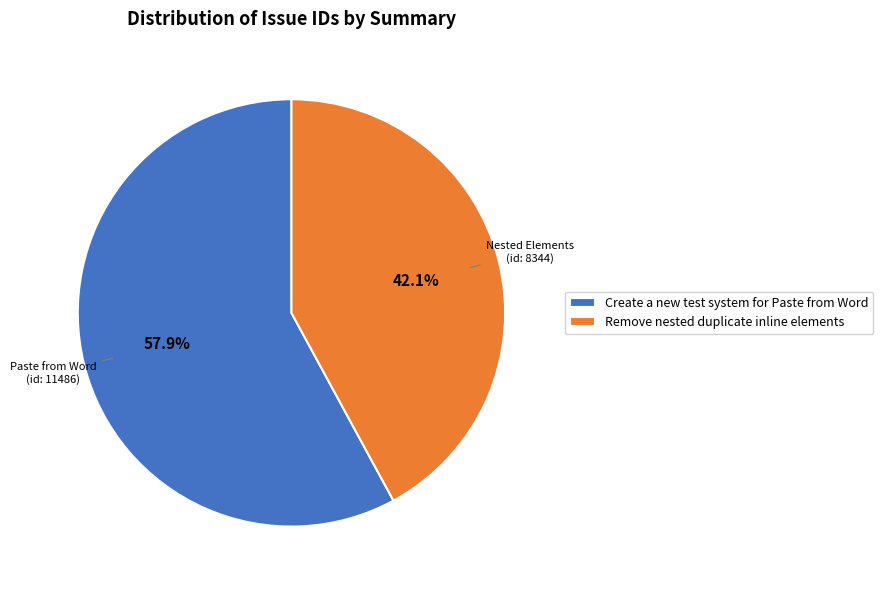

True or false: Create a new test system for Paste from Word accounts for 66% of the total.

False